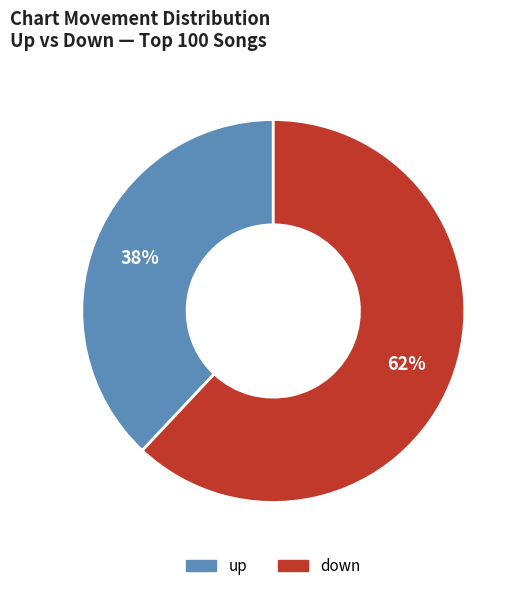

Is there any slice that represents more than half of the pie?

Yes